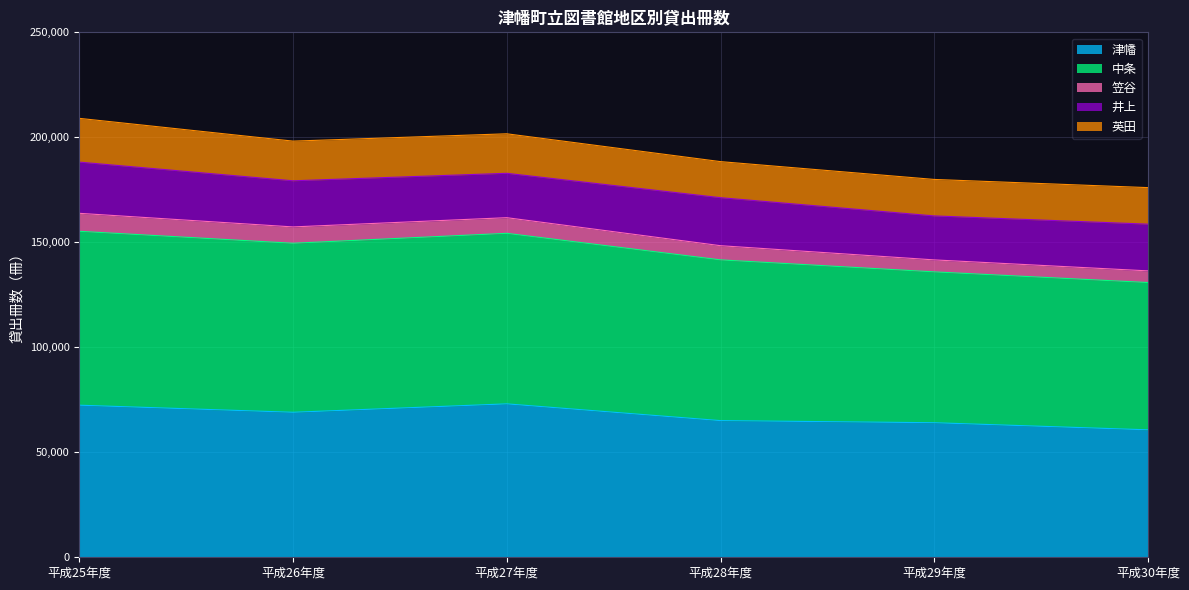

At how many categories does at least one series exceed 124838?

6